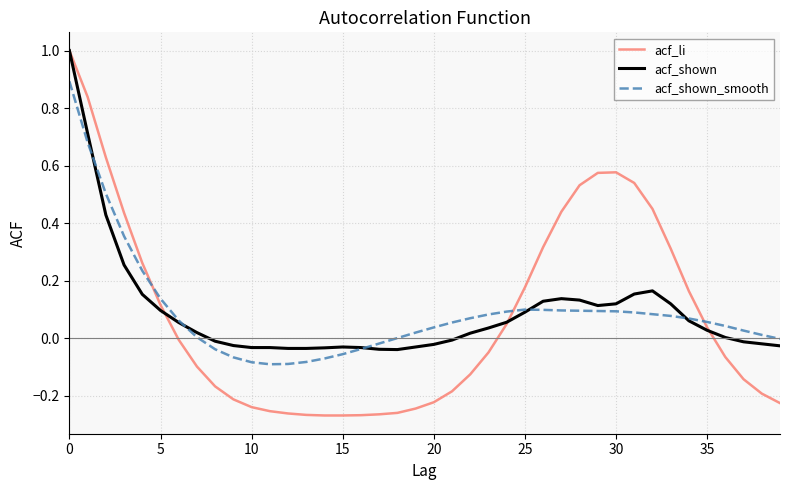

Which series has the widest spread of values?

acf_li